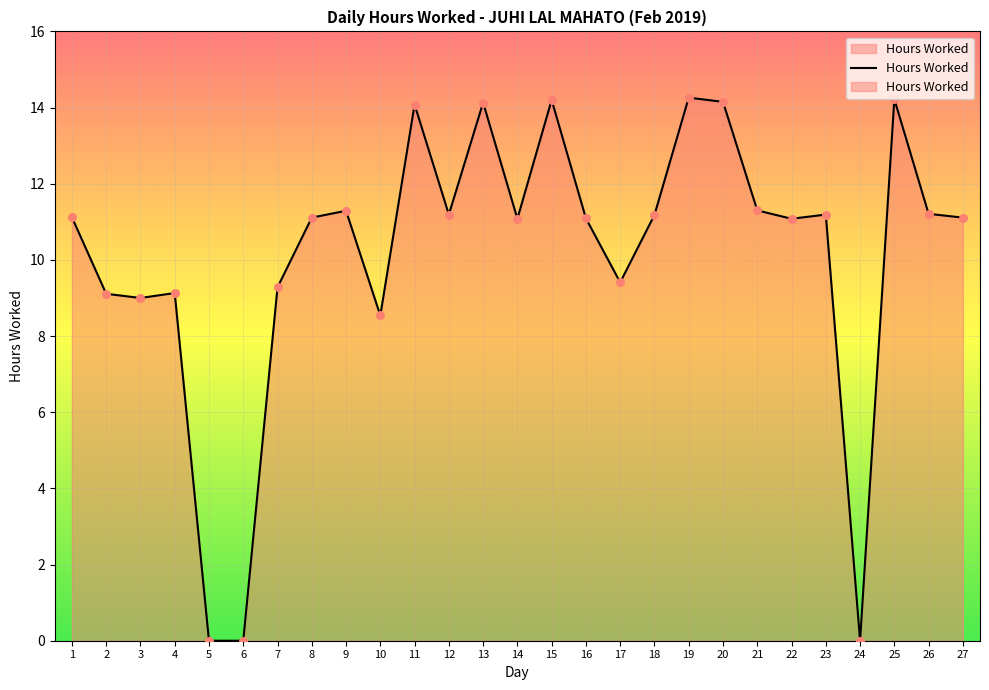

What is the ratio of the value at 14 to the value at 15?

0.8